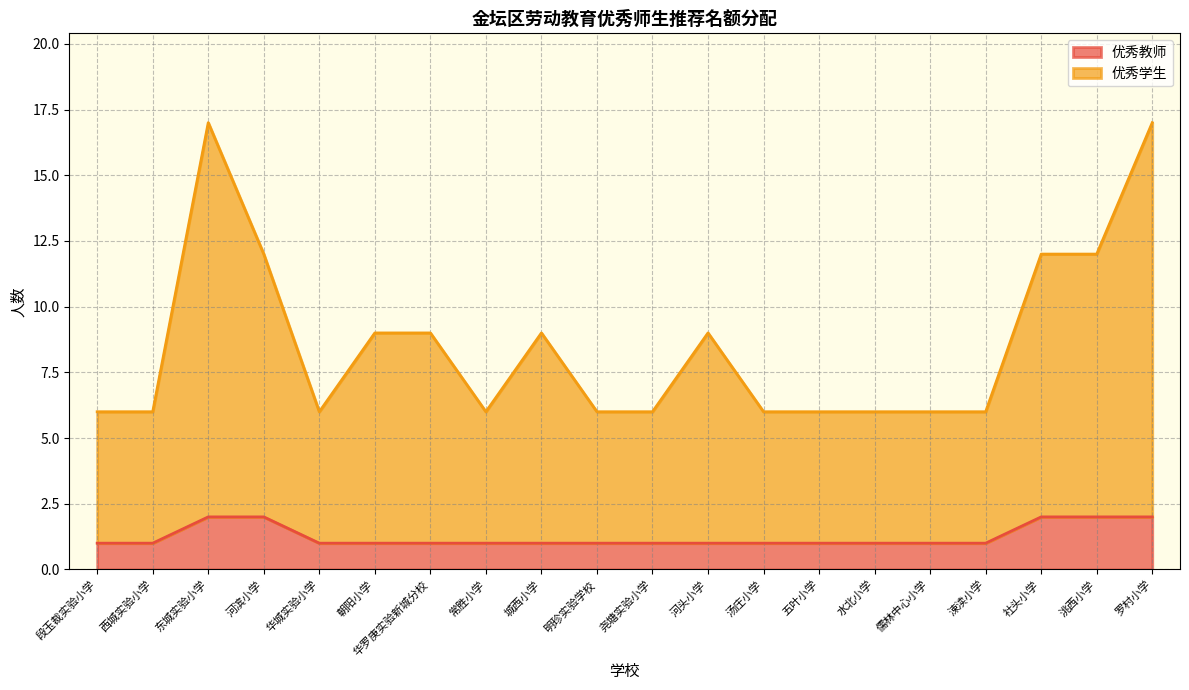

Does the chart have visible grid lines?

Yes